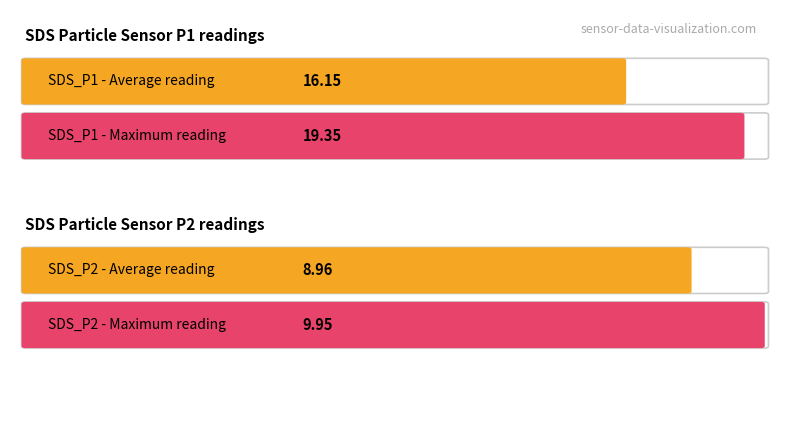

How many distinct data groups are displayed?

2